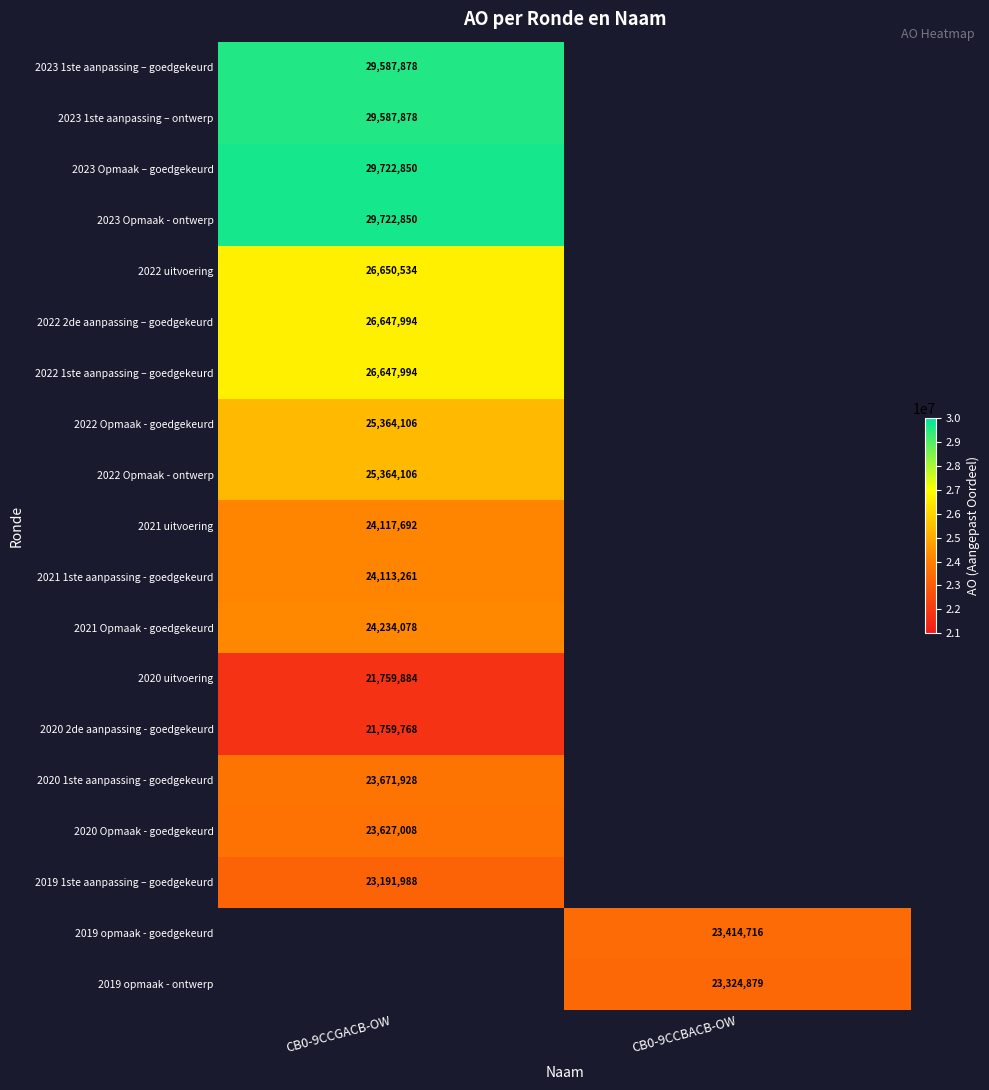

What is the maximum value shown in the chart?

29722850.0